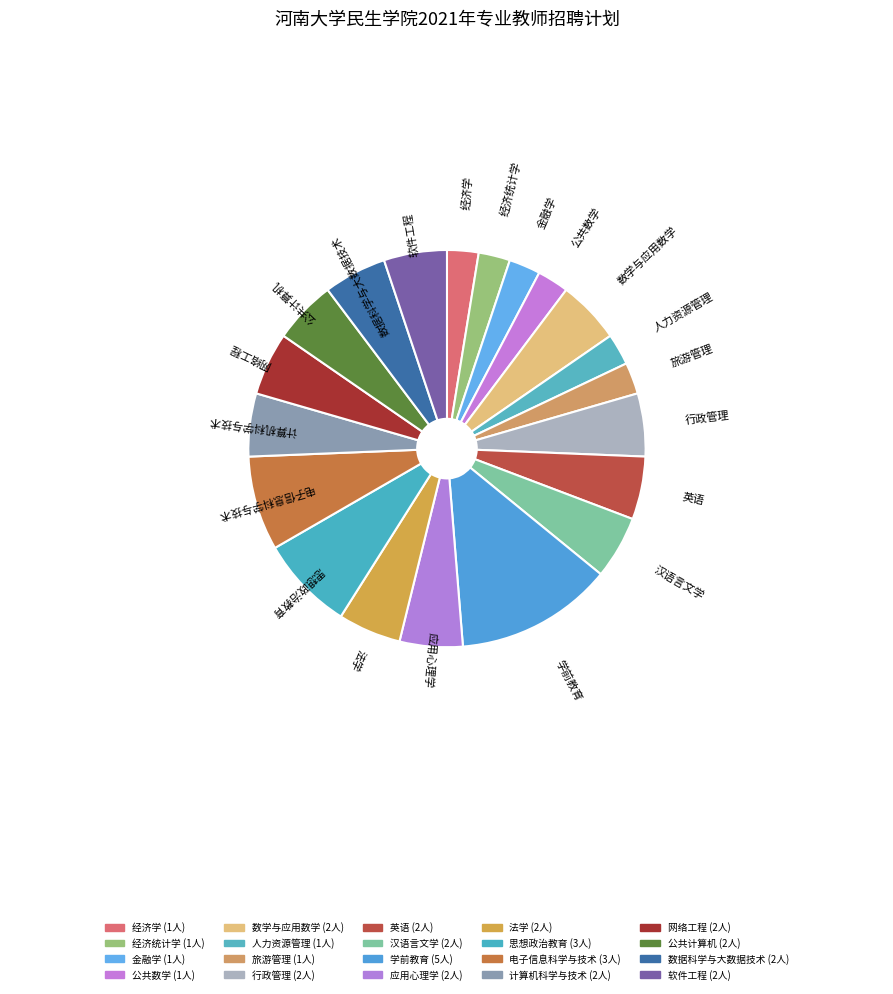

What percentage is the 经济学 slice, to the nearest percent?

3%